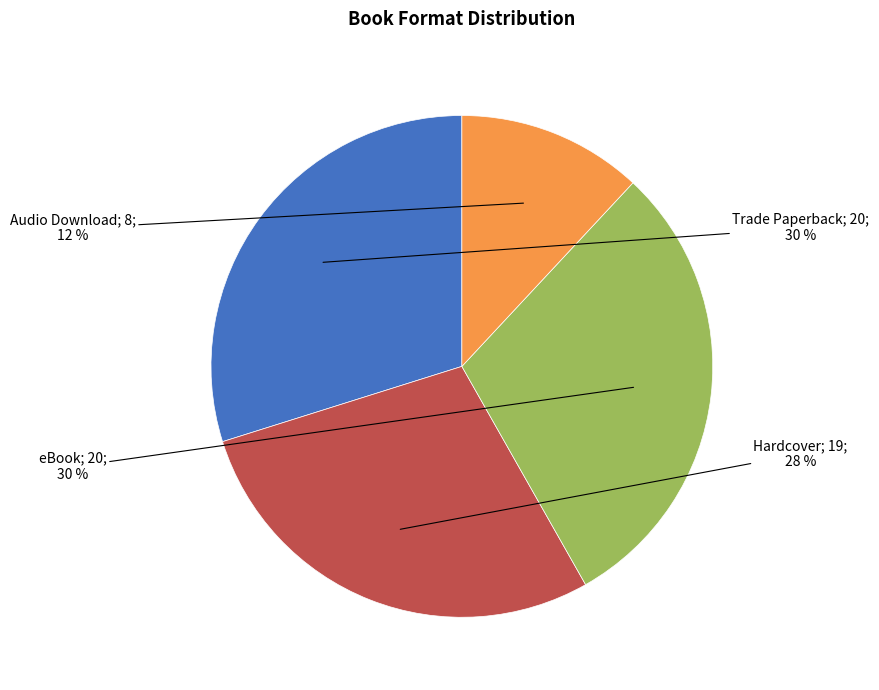

Is there a majority slice in this chart?

No